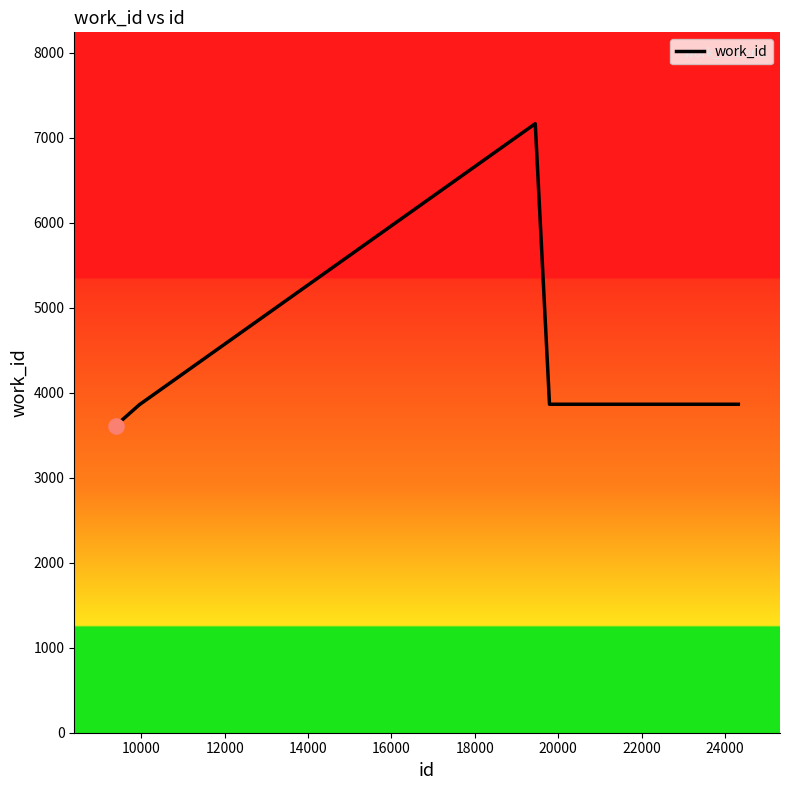

What is the difference between the maximum and minimum values?

3553